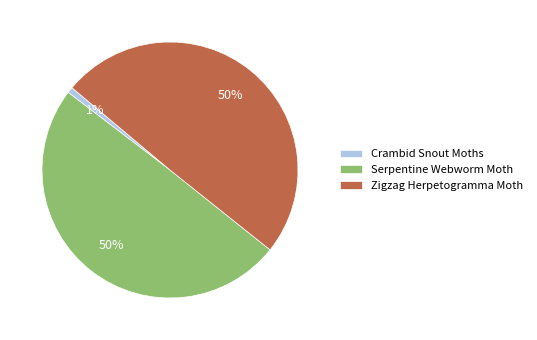

Does Crambid Snout Moths represent more than half of the total?

No